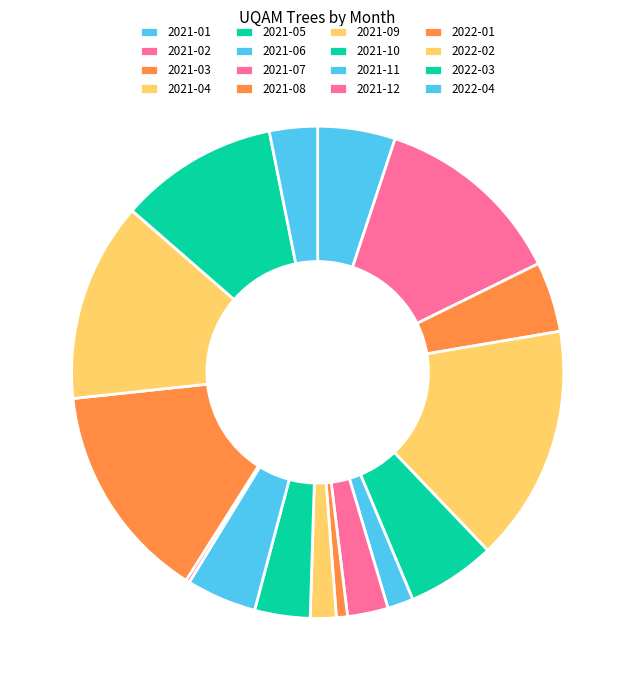

How many slices are in this pie chart?

16